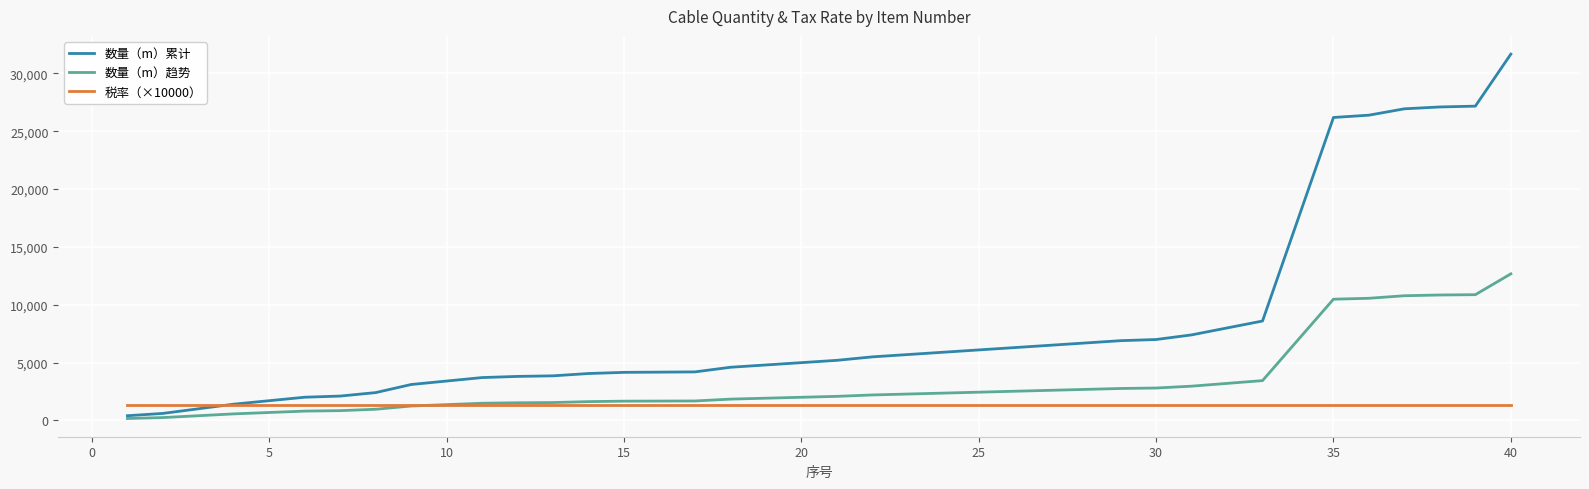

How many values in the 数量（m）累计 series are below 5190?

20